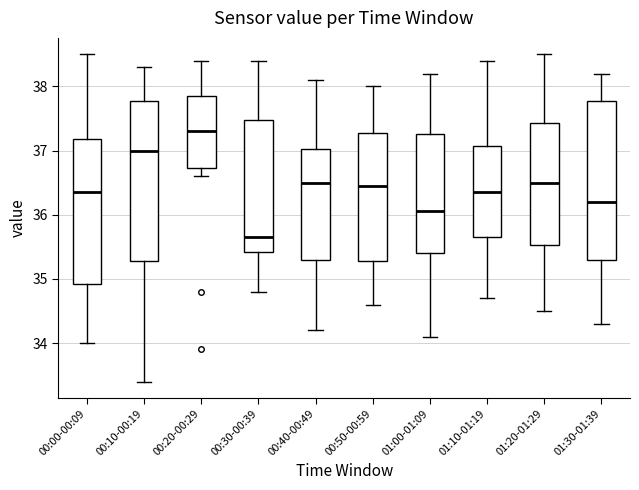

Where does the upper whisker of the box for 00:10-00:19 end on the y-axis? The values are not printed on the chart, so give them approximately, as read against the axis.

38.3